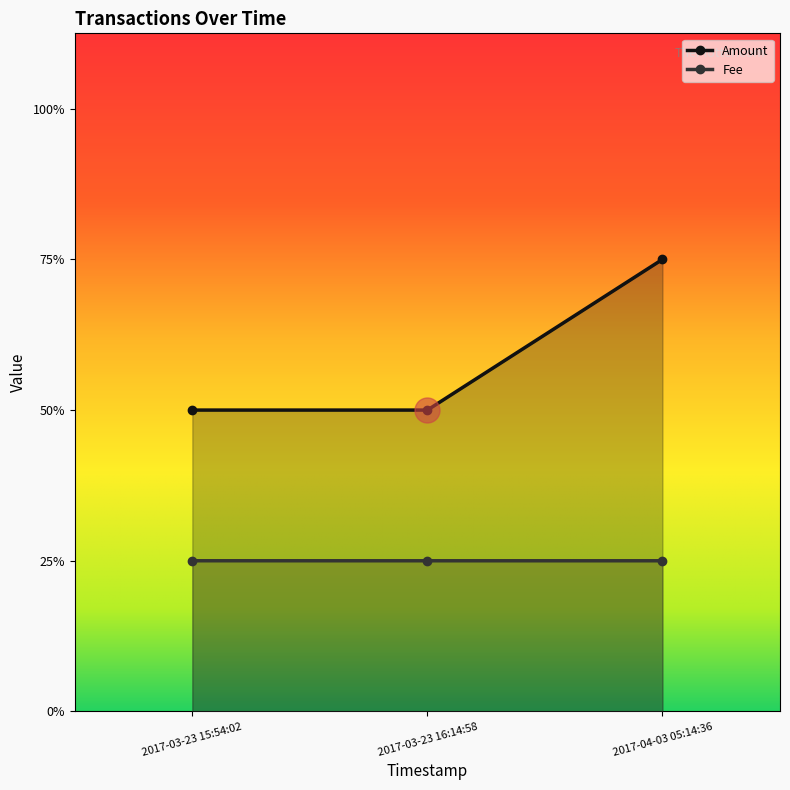

What is the label of the 1st point from the right?

2017-04-03 05:14:36